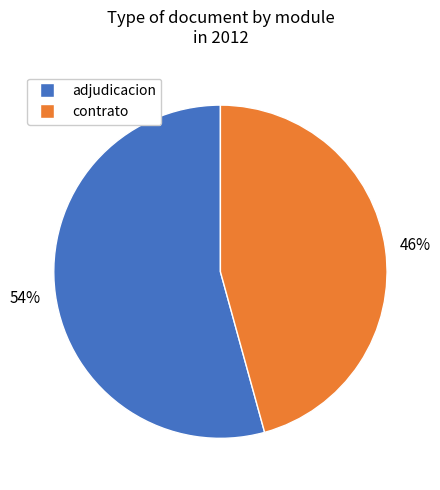

Approximately how many times larger is the value at adjudicacion compared to contrato?

1.2